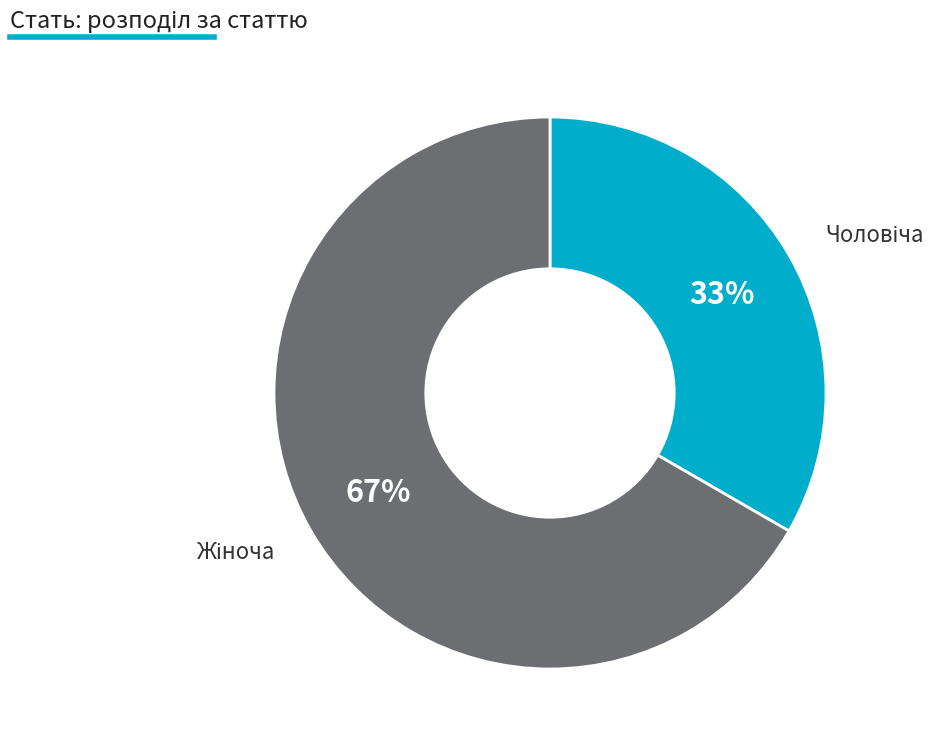

Is there a majority slice in this chart?

Yes